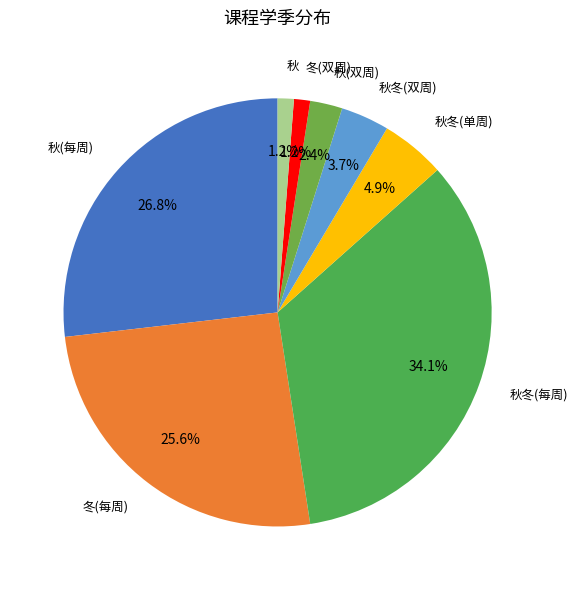

What is the largest slice in the pie chart?

秋冬(每周)